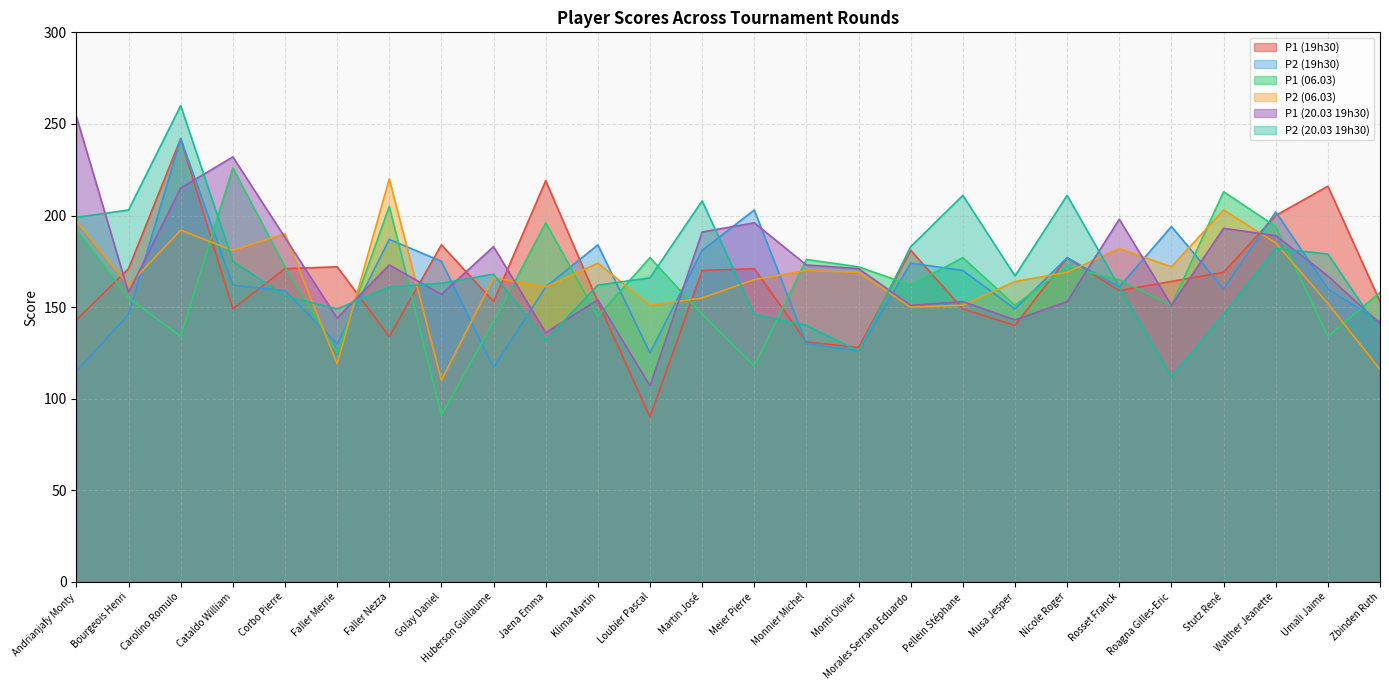

At which category is the sum across all series the highest?

Carolino Romulo